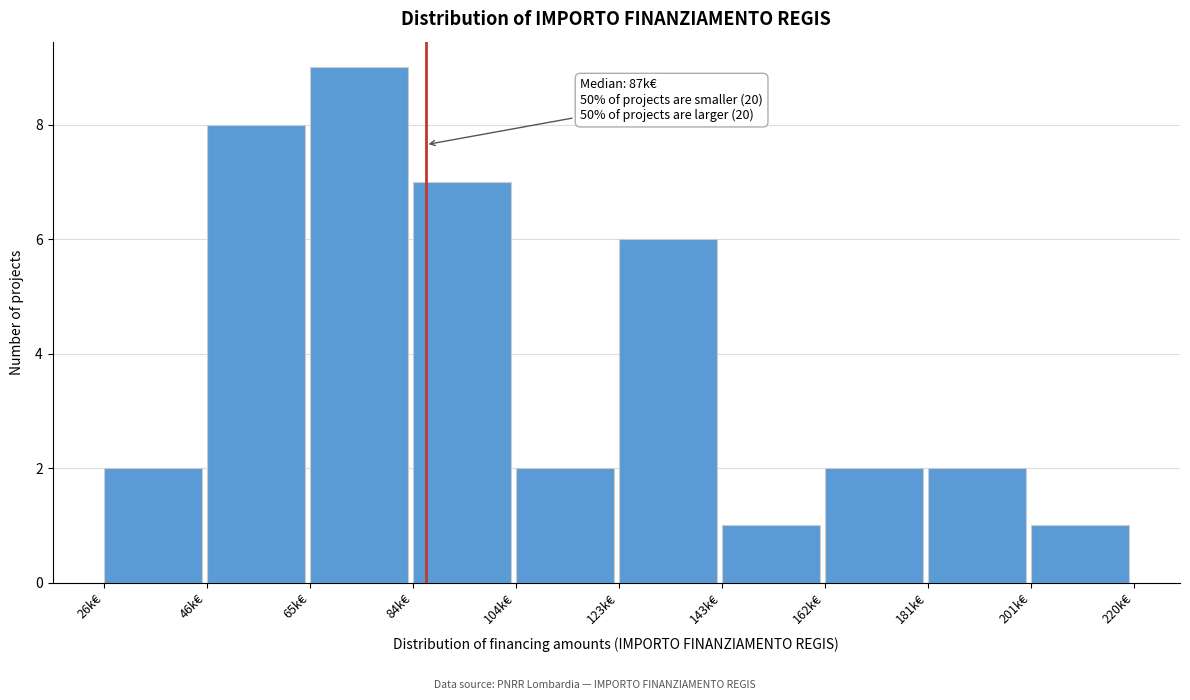

Reading left to right, extract all data points from this chart.

26k€=2	46k€=8	65k€=9	84k€=7	104k€=2	123k€=6	143k€=1	162k€=2	181k€=2	201k€=1